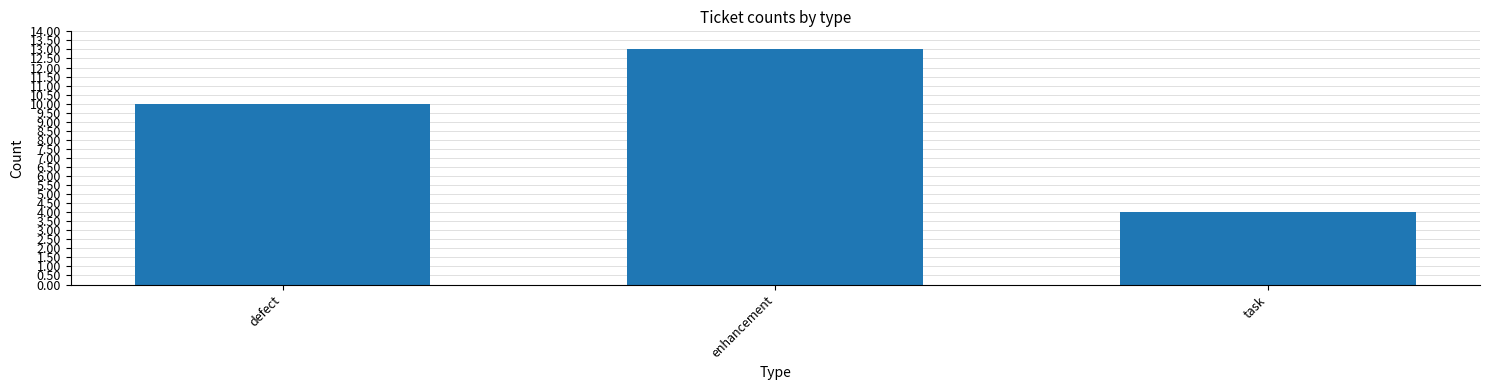

True or false: the data shows 4 at task.

True